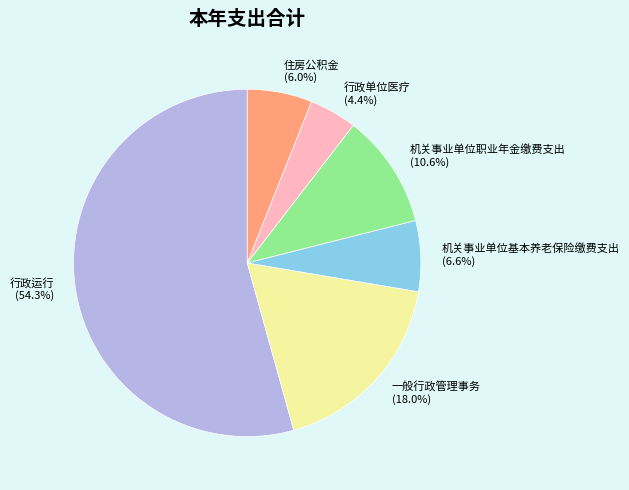

What portion of the pie excludes 住房公积金?

94.0%